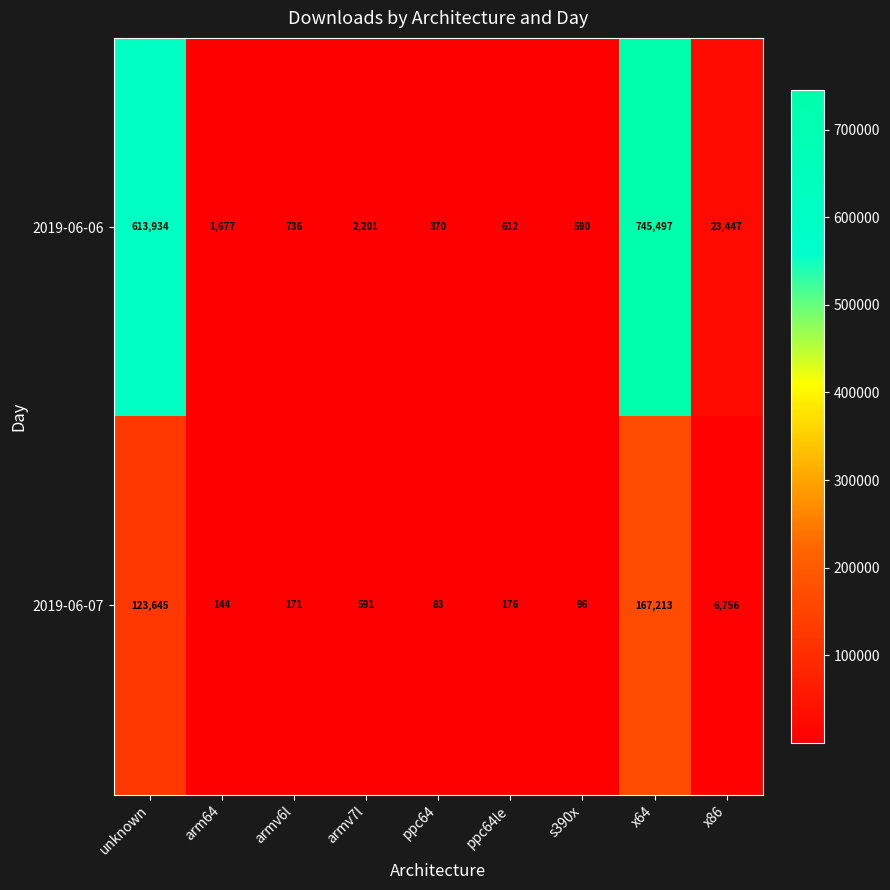

The value of 2019-06-07 at ppc64 is 144. True or false?

False